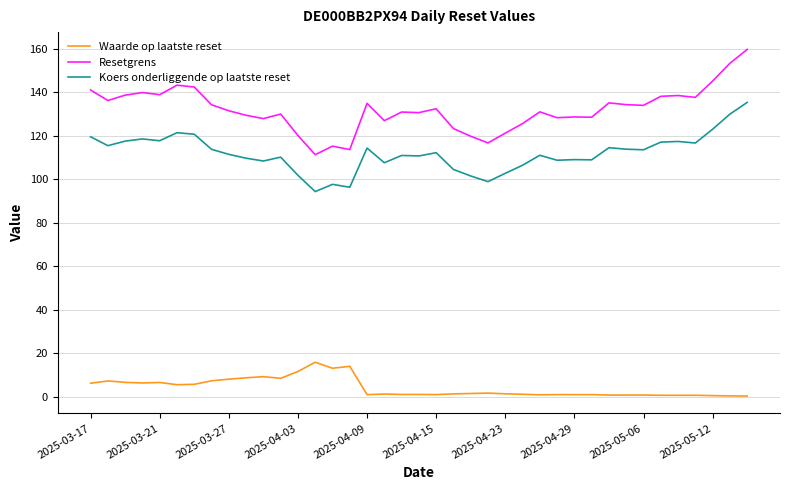

Rank the series by their average value, from highest to lowest.

Resetgrens, Koers onderliggende op laatste reset, Waarde op laatste reset